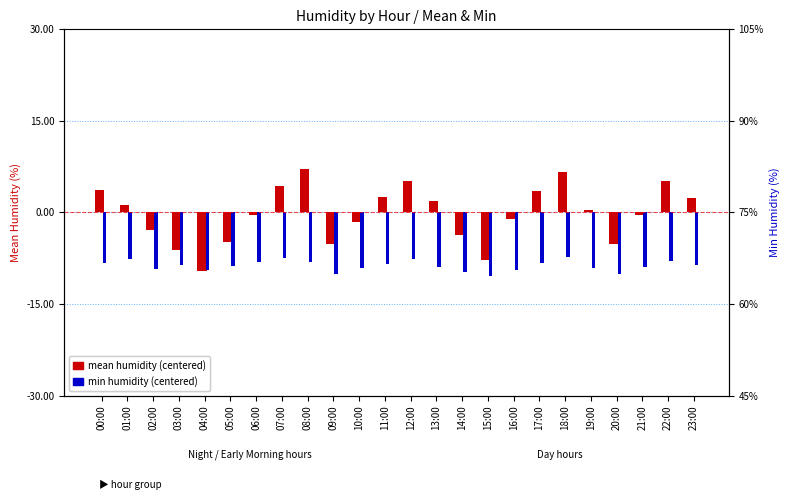

What value does the min humidity (centered) series have at 23:00?

-8.7